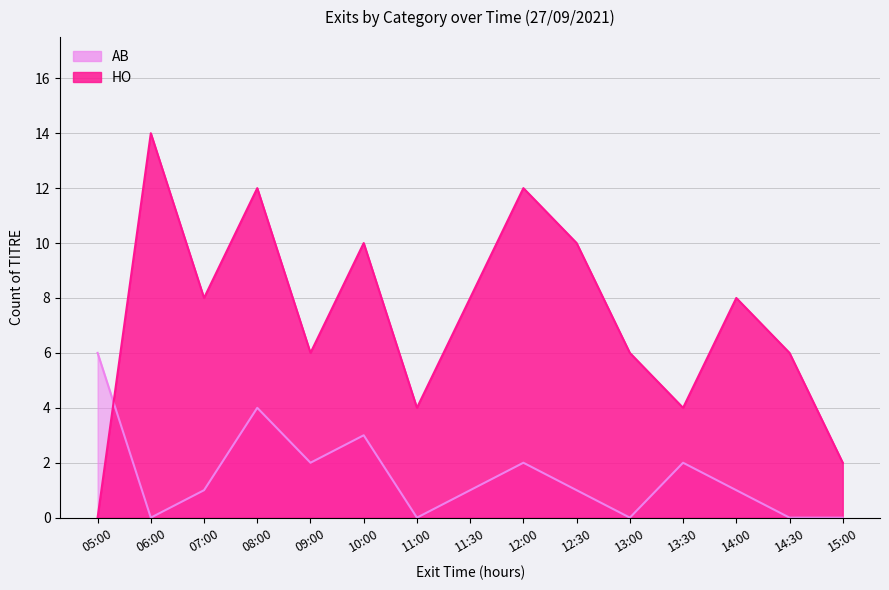

What are all the series names shown in the legend?

AB, HO